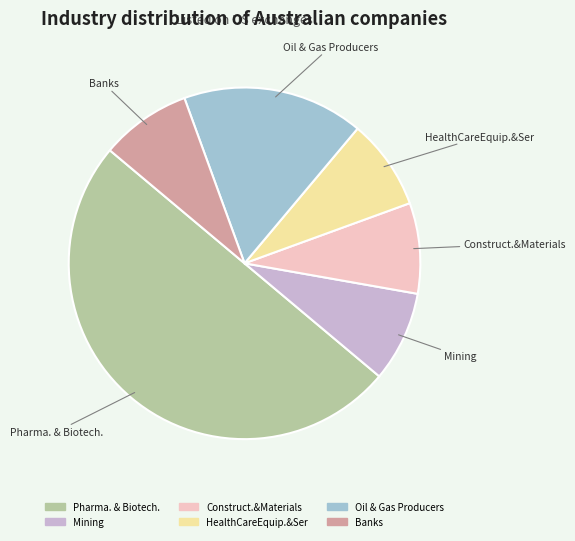

Which category has the biggest portion of the pie?

Pharma. & Biotech.